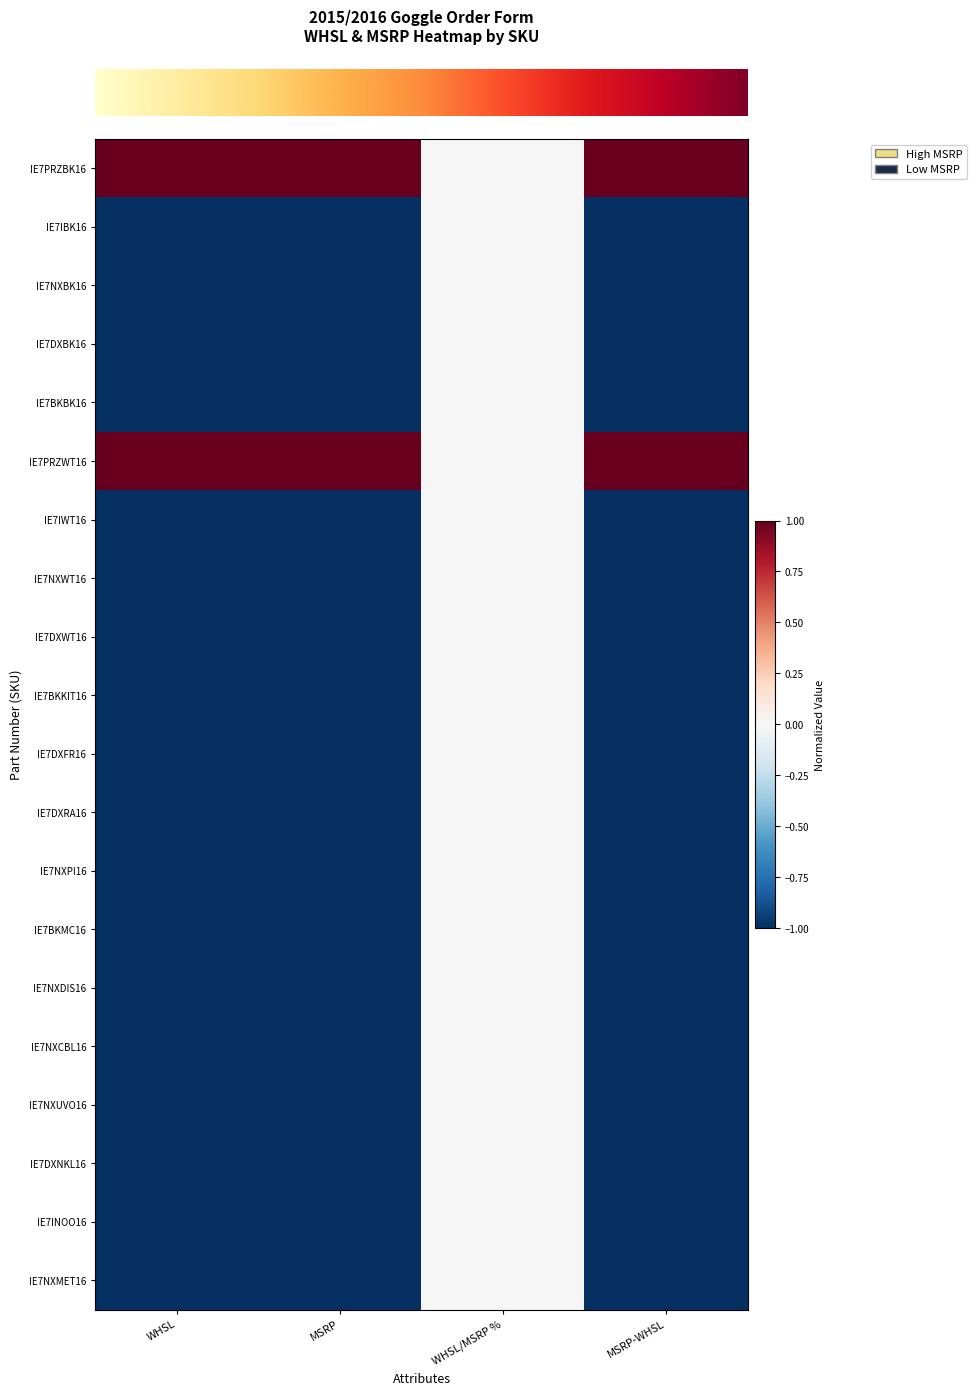

What is the total value across all series at MSRP?

-16